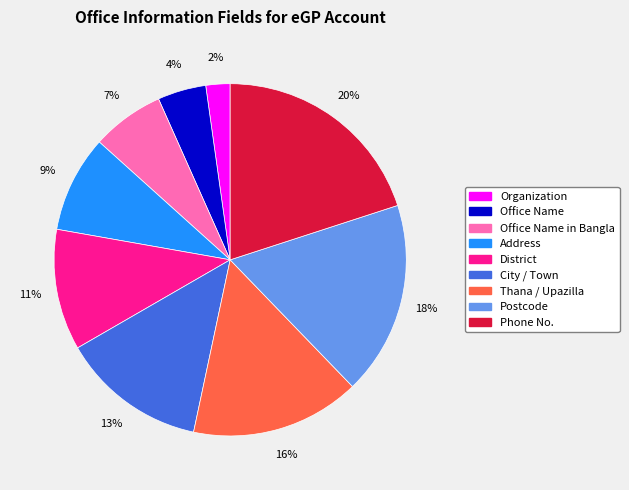

Which category has the biggest portion of the pie?

Phone No.